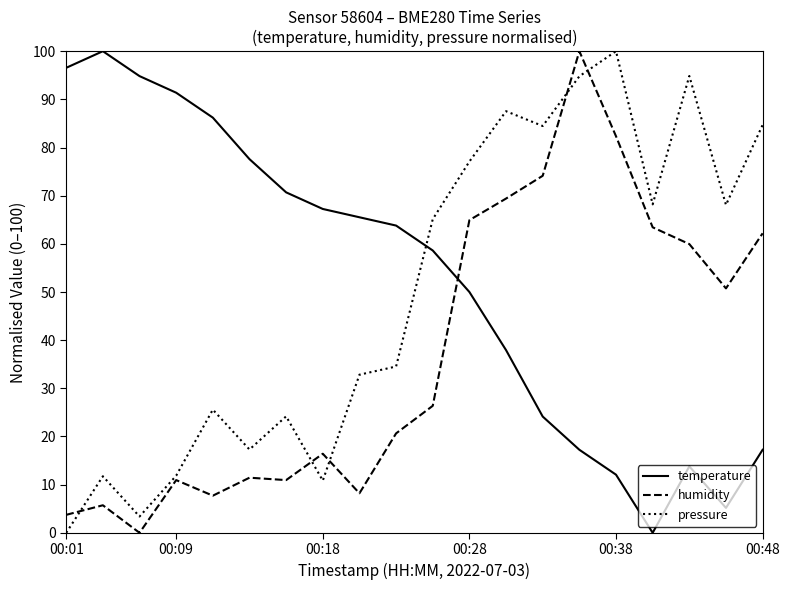

Which series ends up on top after the final intersection of humidity and temperature?

humidity